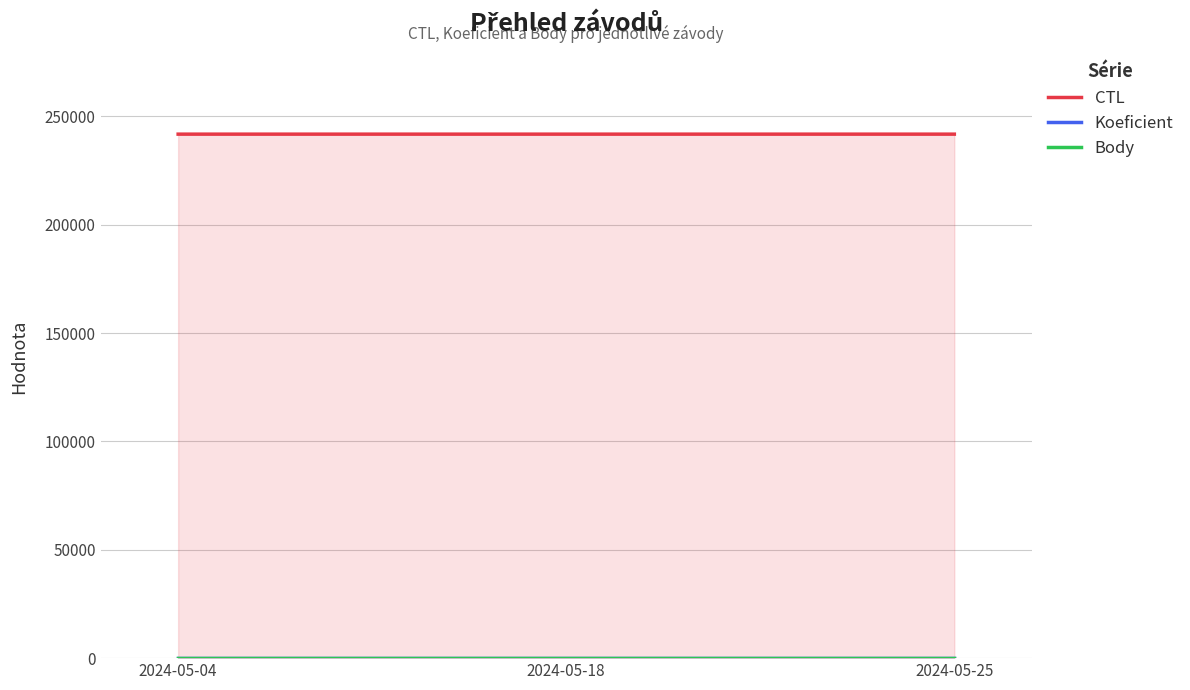

Rank the categories by Koeficient value from lowest to highest.

2024-05-04, 2024-05-18, 2024-05-25